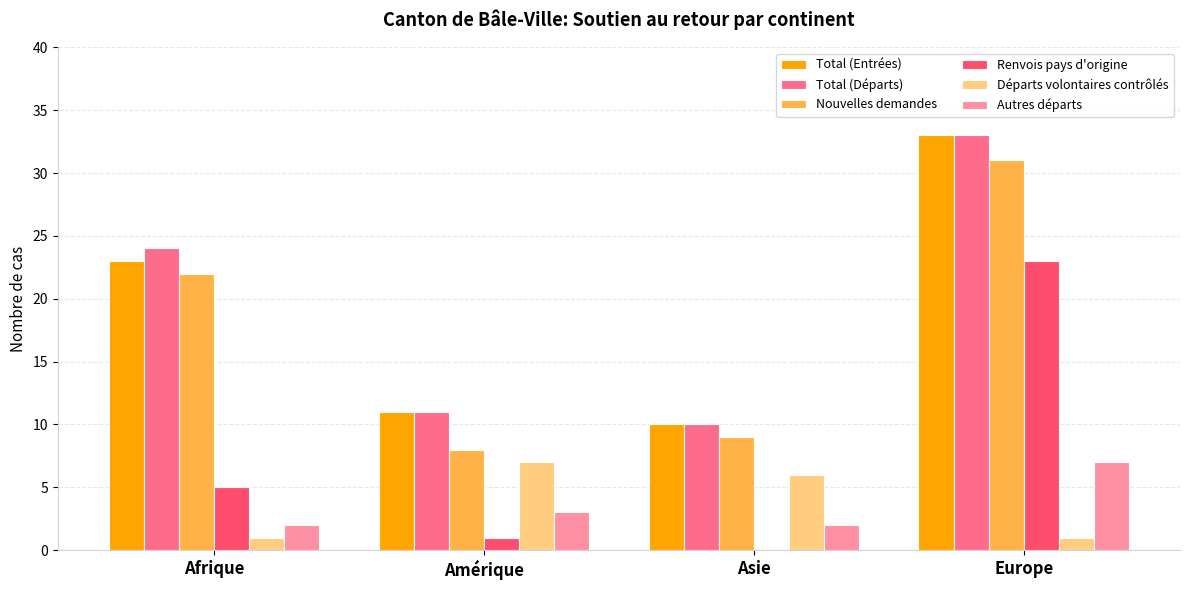

Where is Nouvelles demandes nearest to the value 19?

Afrique